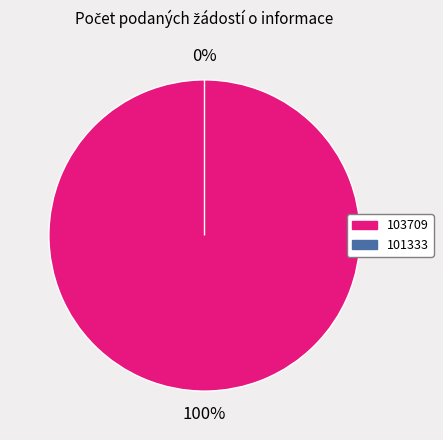

Is it true that 103709 is 99% of the pie?

False